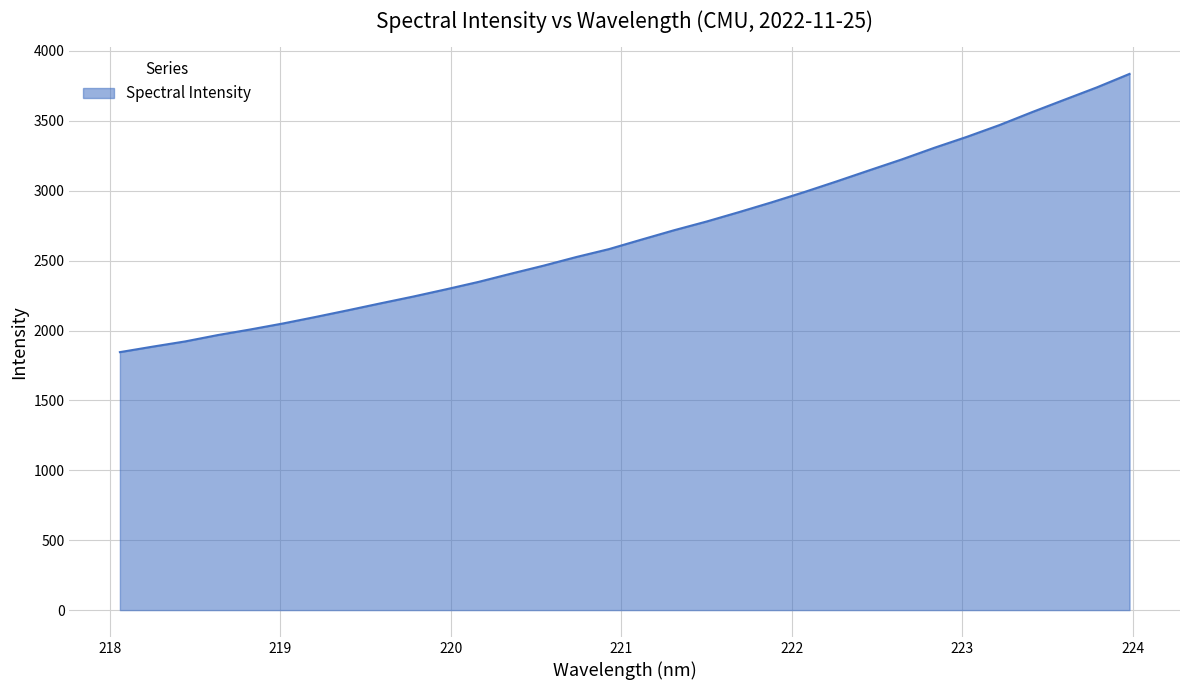

What is the minimum value shown in the chart?

1845.5